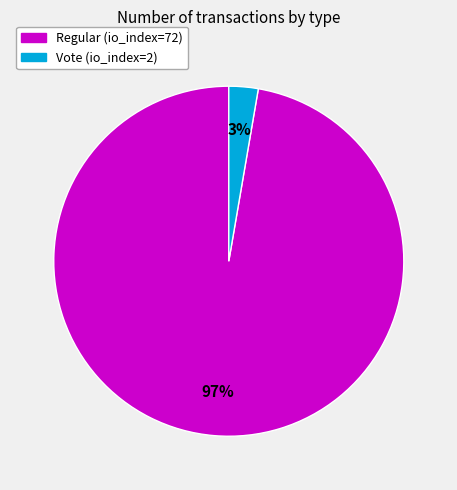

To the nearest percent, what is the combined percentage of Regular (io_index=72) and Vote (io_index=2)?

100%